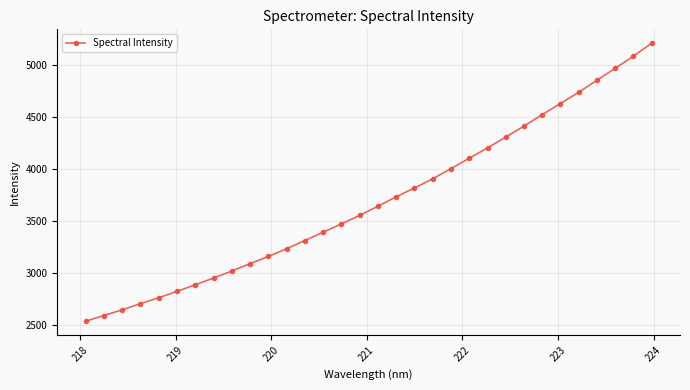

What is the smallest value displayed?

2539.2